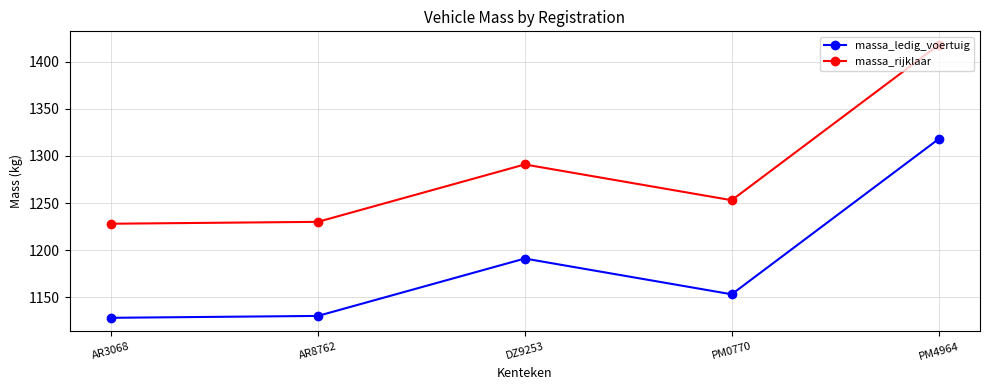

Is this an area chart (filled region under the line)?

No